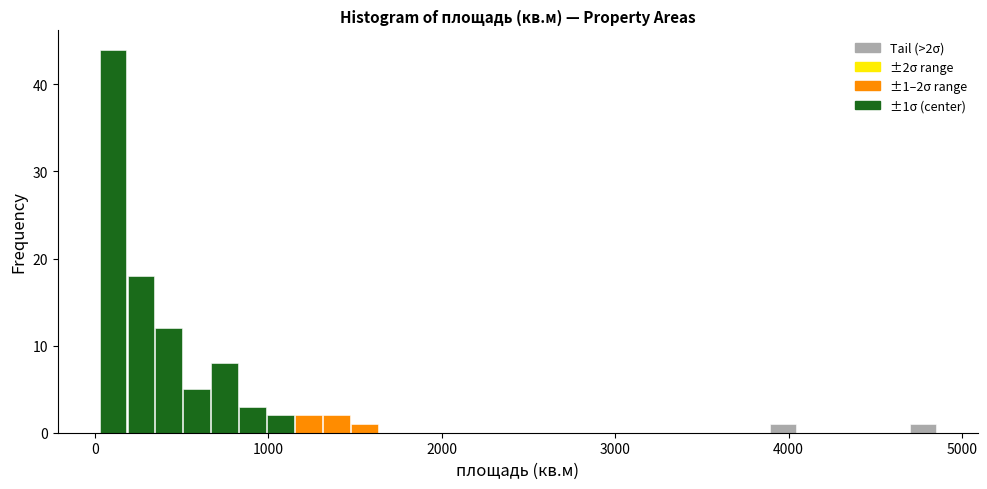

Read against the x-axis, roughly where is the centre of the tallest bar?

100